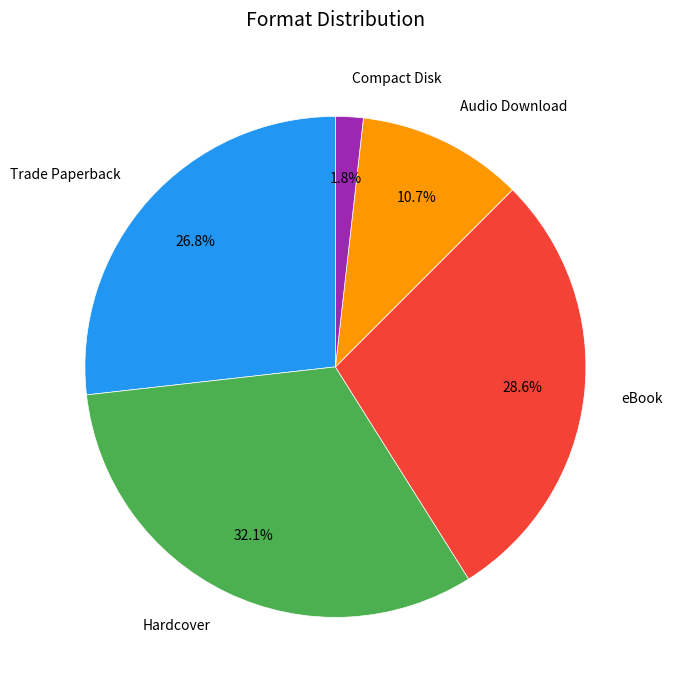

Combined, what portion of the pie is Trade Paperback and Hardcover?

58.9%